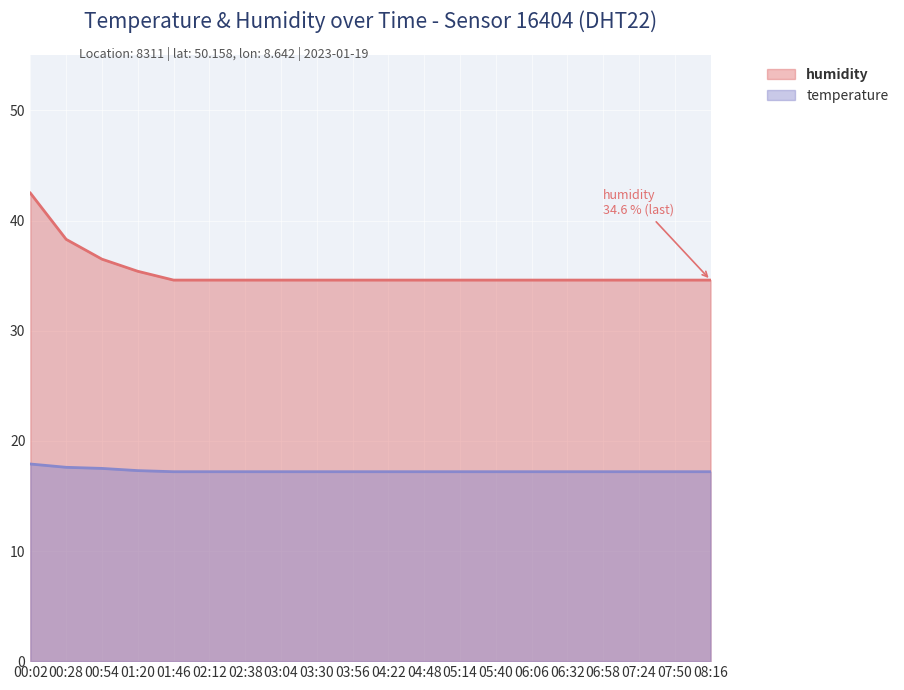

True or false: humidity and temperature intersect in this chart.

False